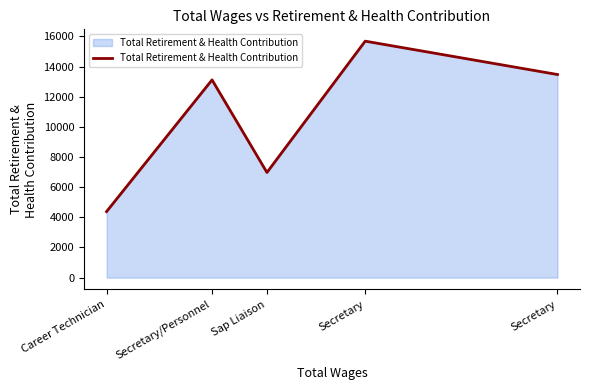

How many categories are shown in the chart?

5